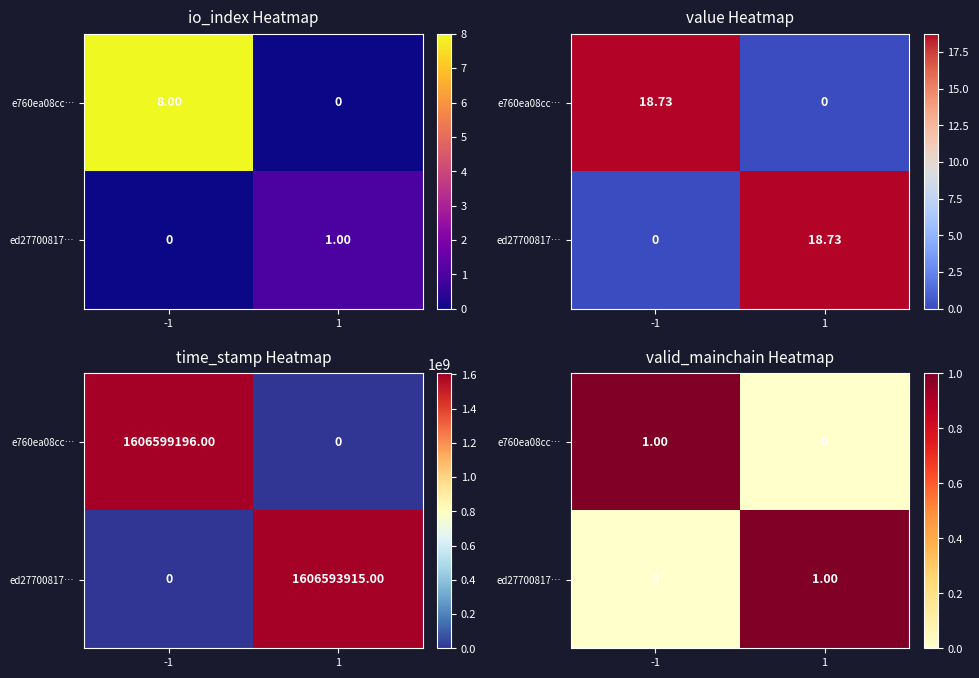

How many values in the ed27700817… series are below 1?

1